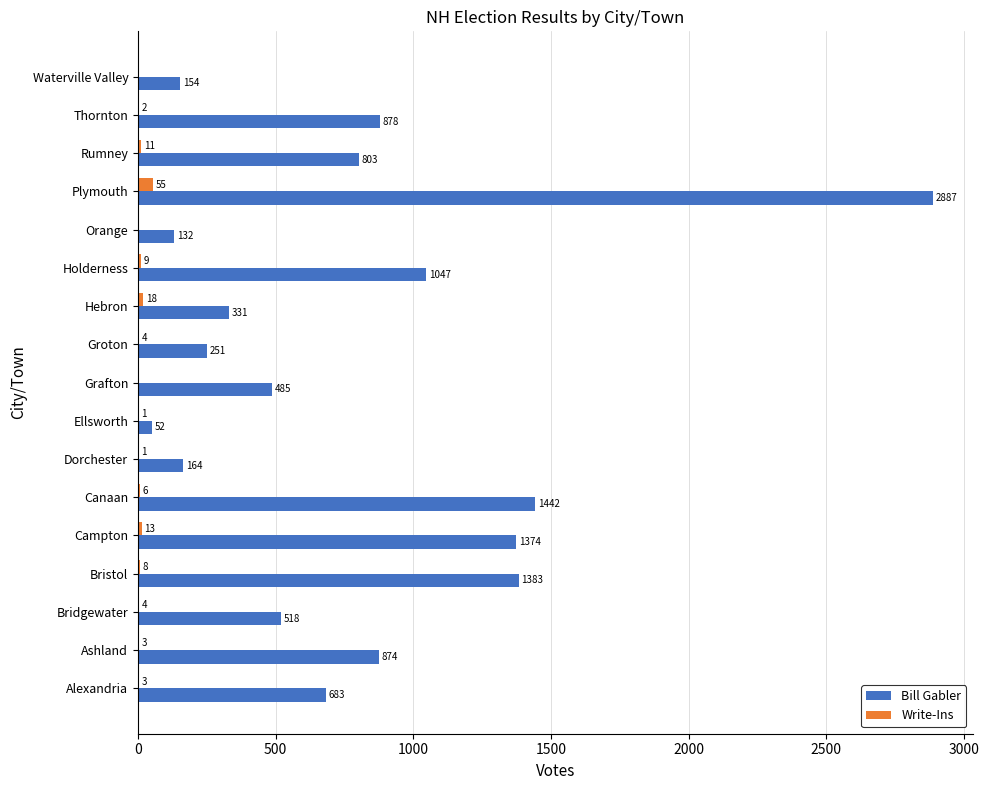

Where is Bill Gabler nearest to the value 1469?

Canaan